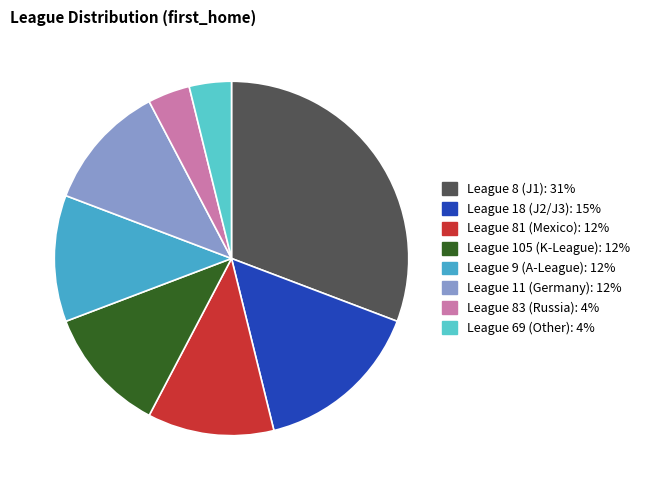

Count the number of slices in the pie.

8